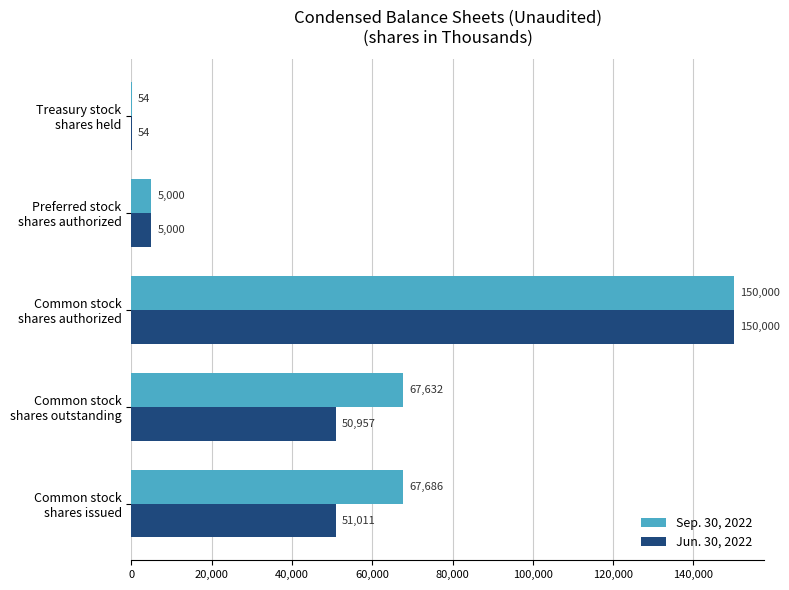

How many series are shown in this chart?

2